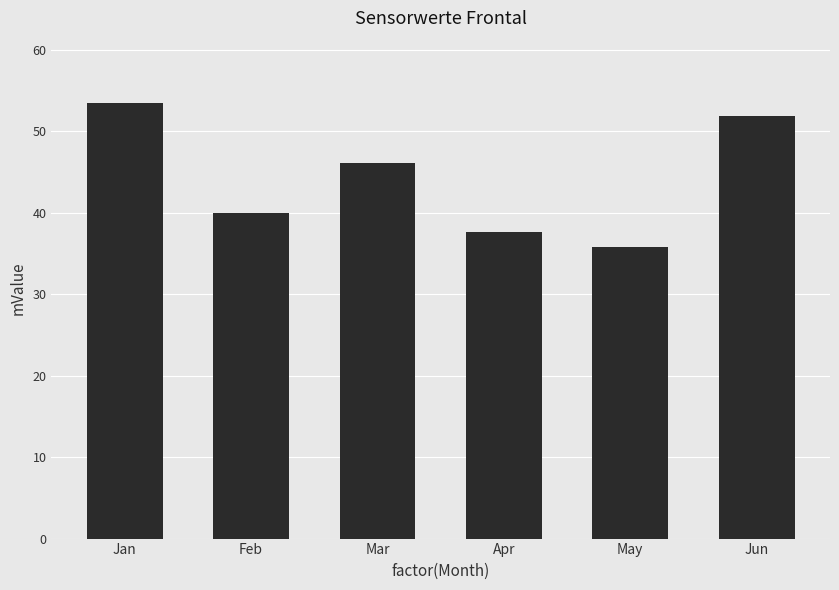

True or false: the data shows 9.1 at Jun.

False